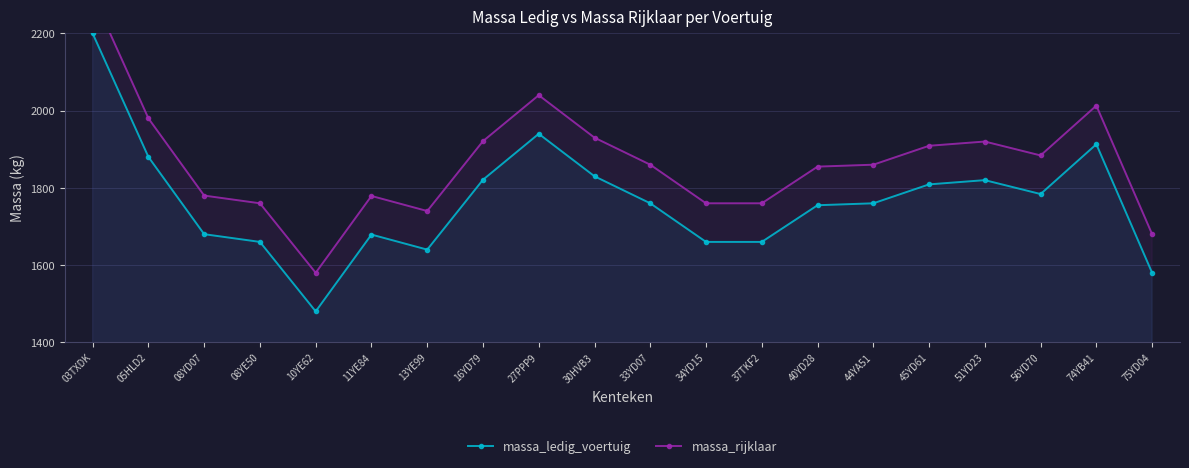

True or false: massa_ledig_voertuig has a value of 1821 at 16YD79.

True